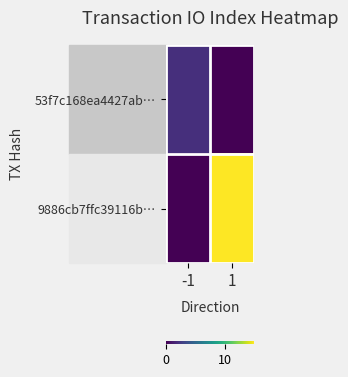

How many categories are shown in the chart?

2